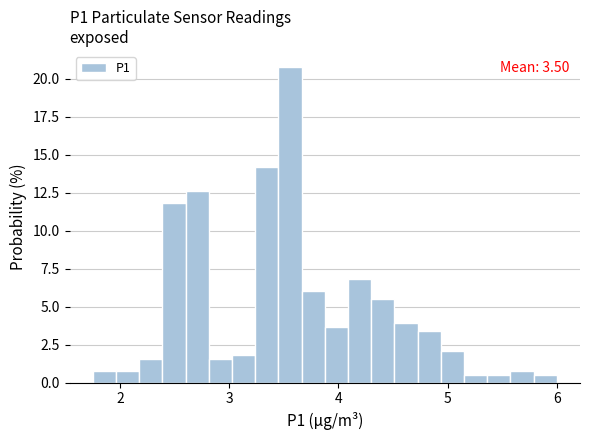

Around what value on the x-axis is the tallest bar? Give the approximate position of its centre, as read against the axis.

3.6